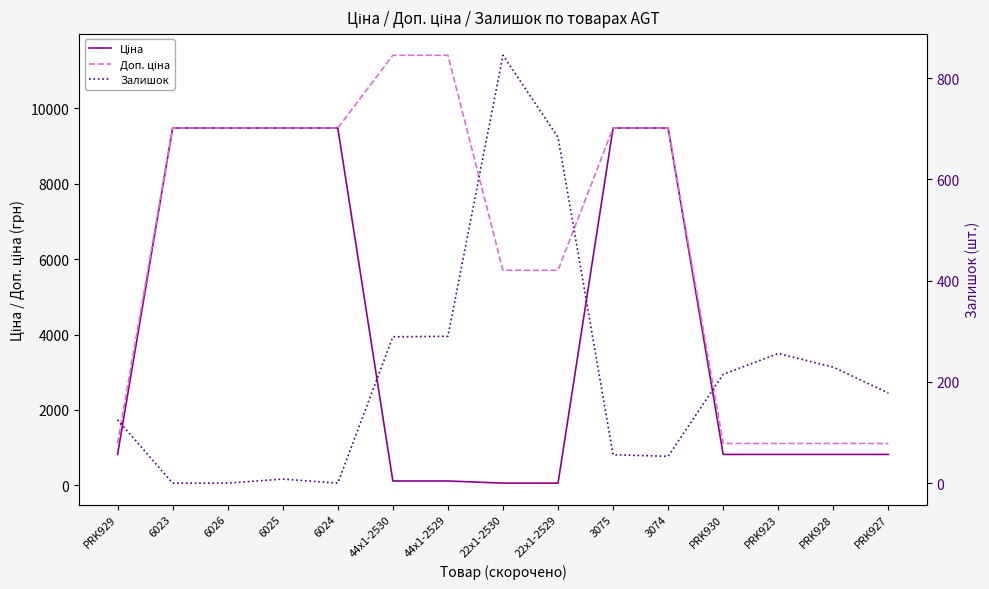

True or false: Залишок has a value of 99.5 at 44x1-2530.

False